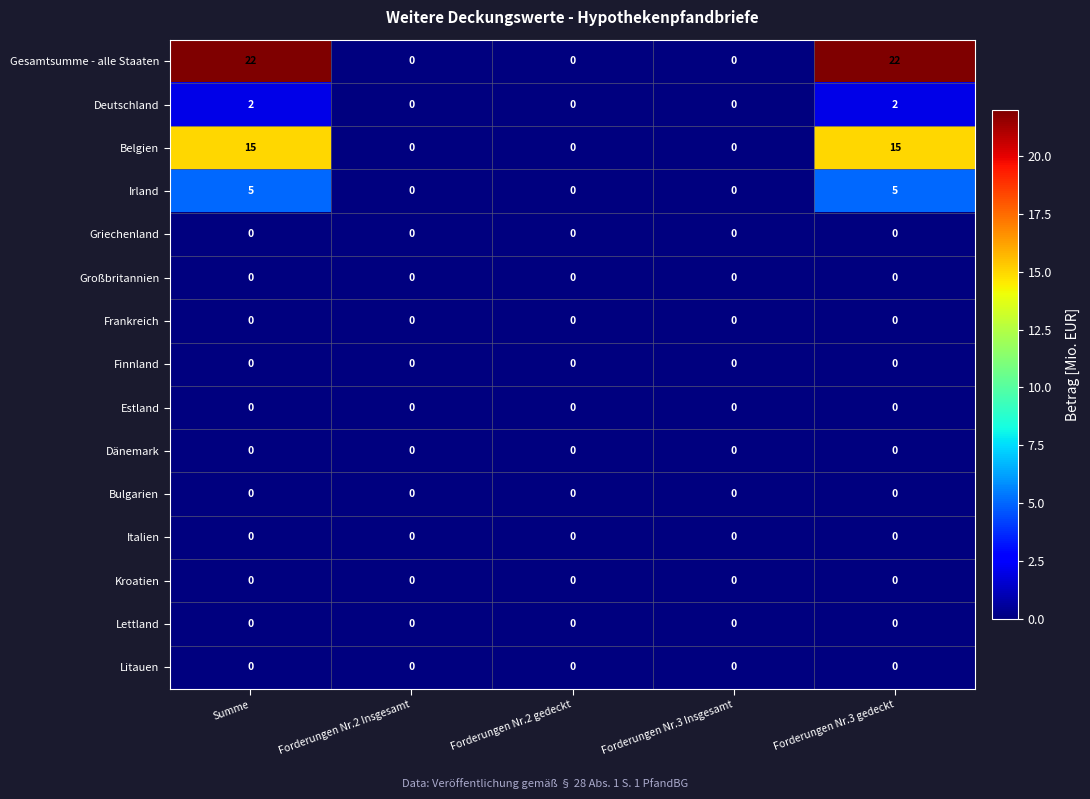

Which series has the largest total across all categories?

Gesamtsumme - alle Staaten